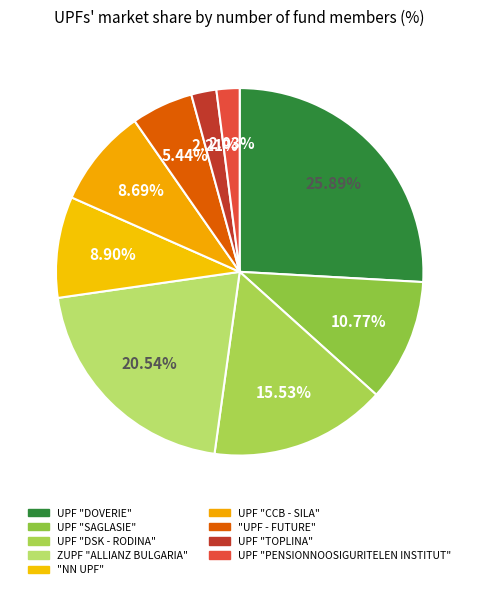

Combined, do UPF "DSK - RODINA" and ZUPF "ALLIANZ BULGARIA" account for over 50%?

No